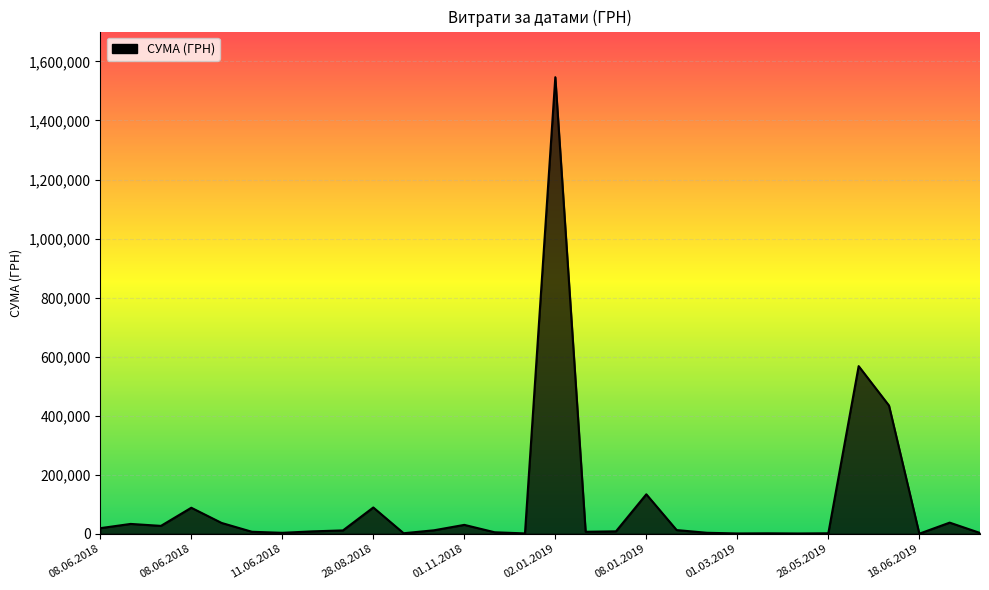

What is the difference between the maximum and minimum values?

1546166.2